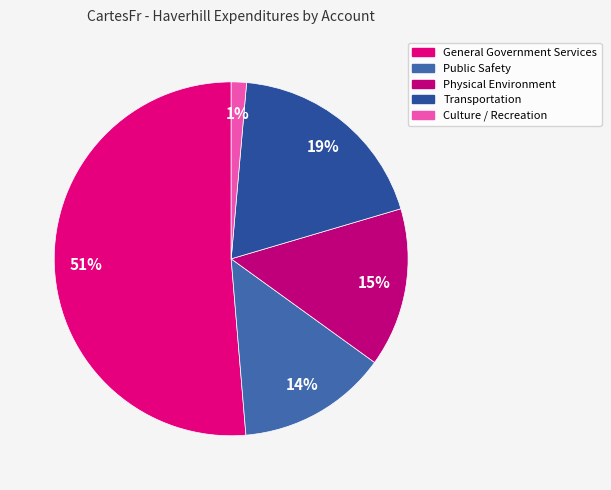

To the nearest percent, what is the difference between the largest and smallest slice percentages?

50%